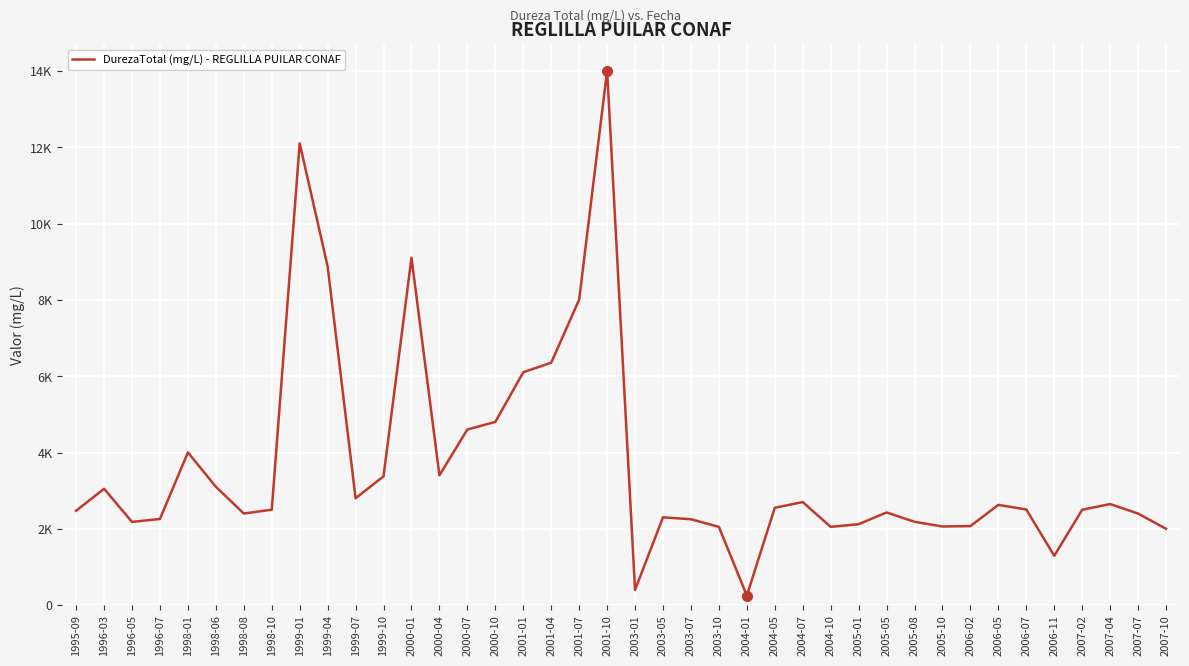

Is this an area chart (filled region under the line)?

No